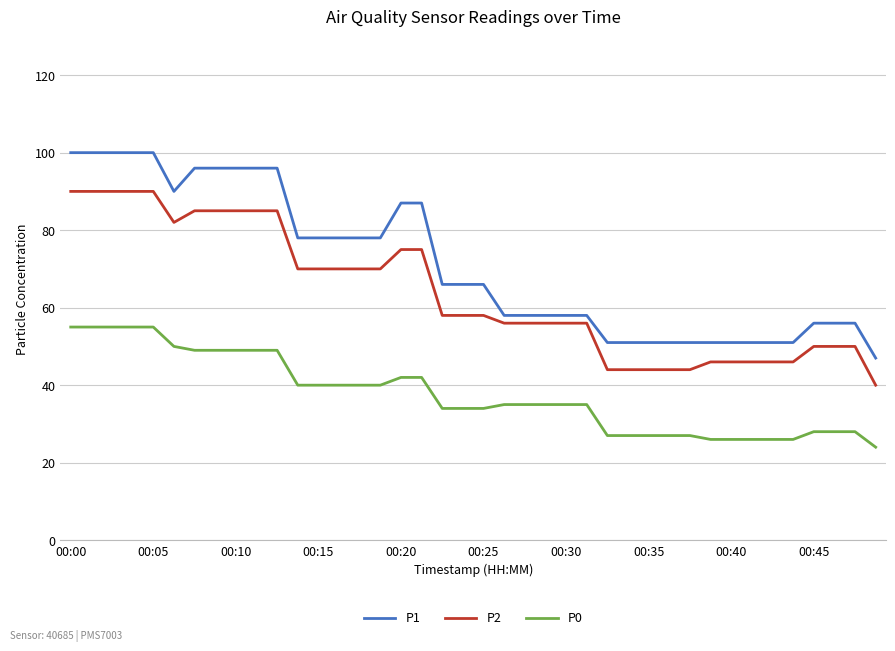

What is the maximum value for P0?

55